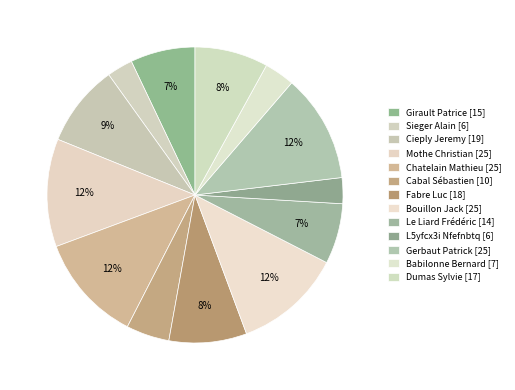

Is there any slice that represents more than half of the pie?

No